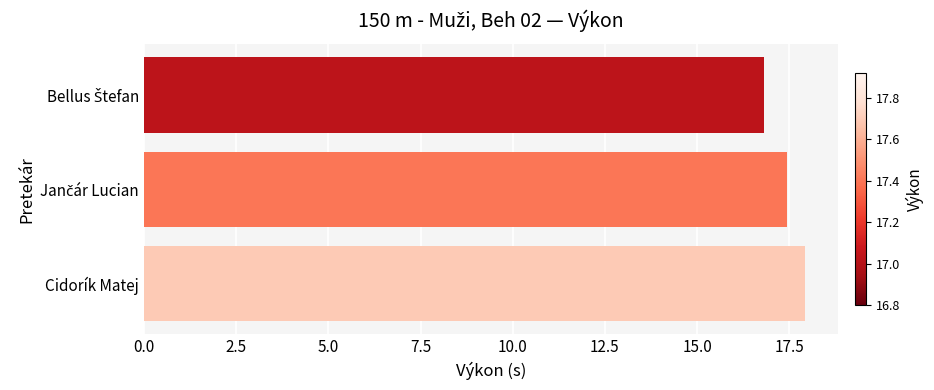

What is the sum of all values?

52.2